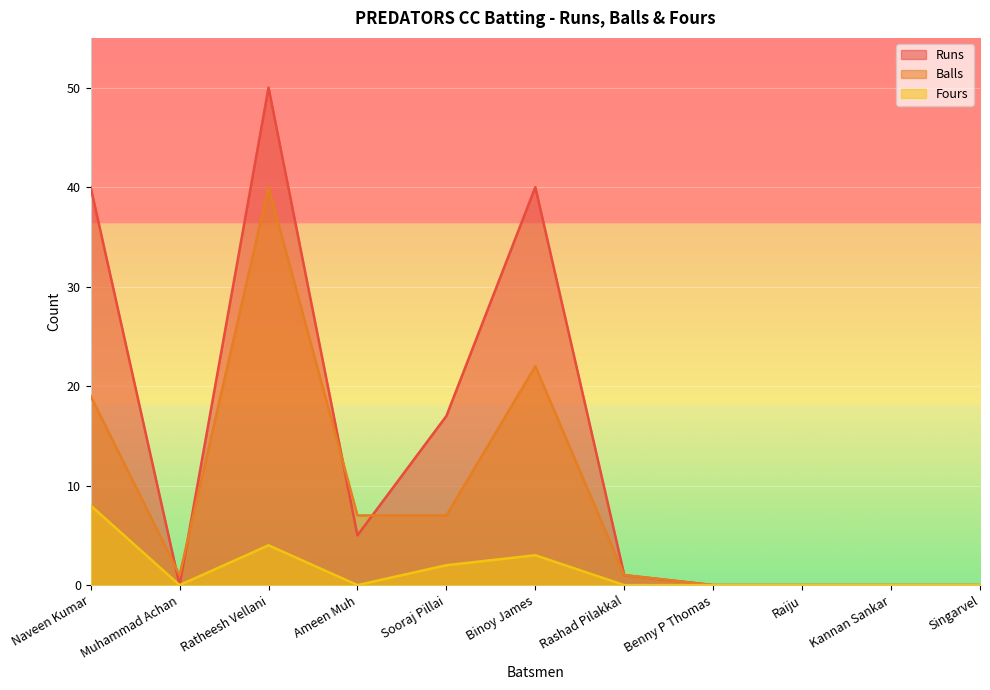

What is the difference between the maximum and second lowest values in the Runs series?

50